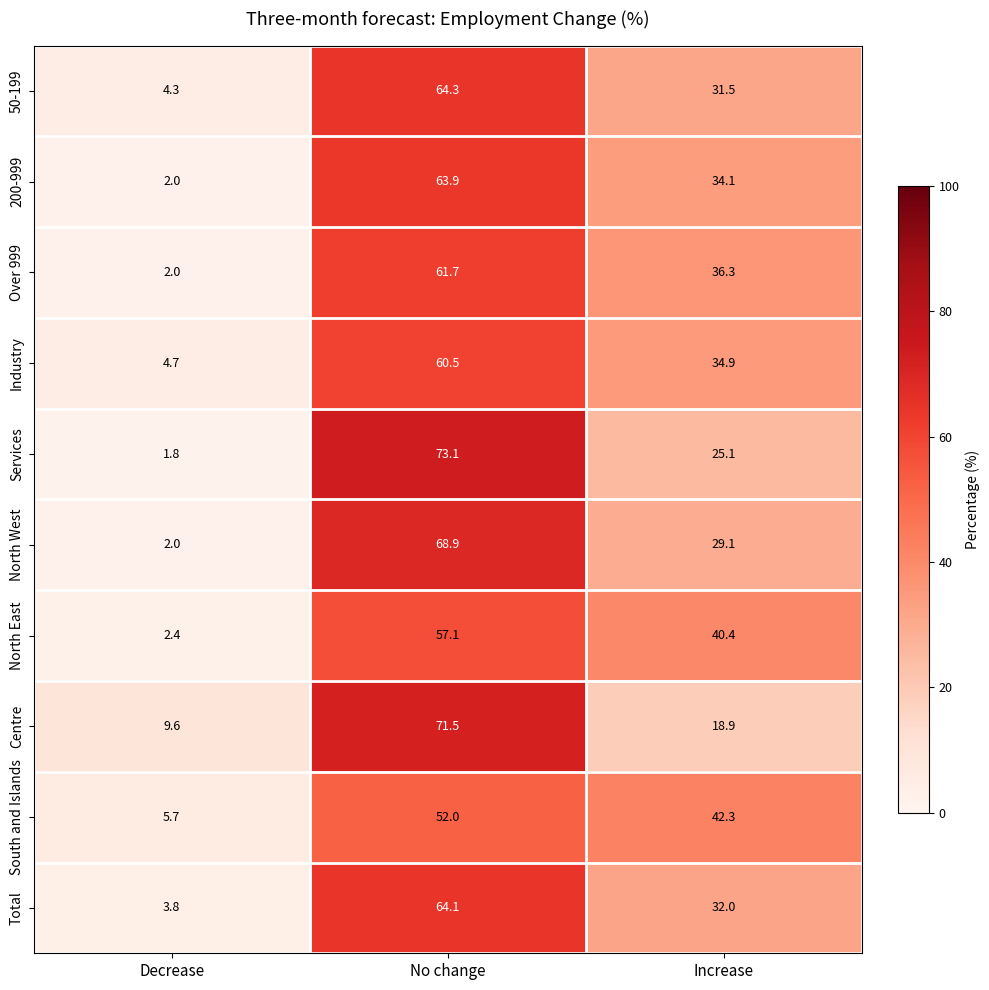

Which label corresponds to the smallest value in the chart?

Decrease